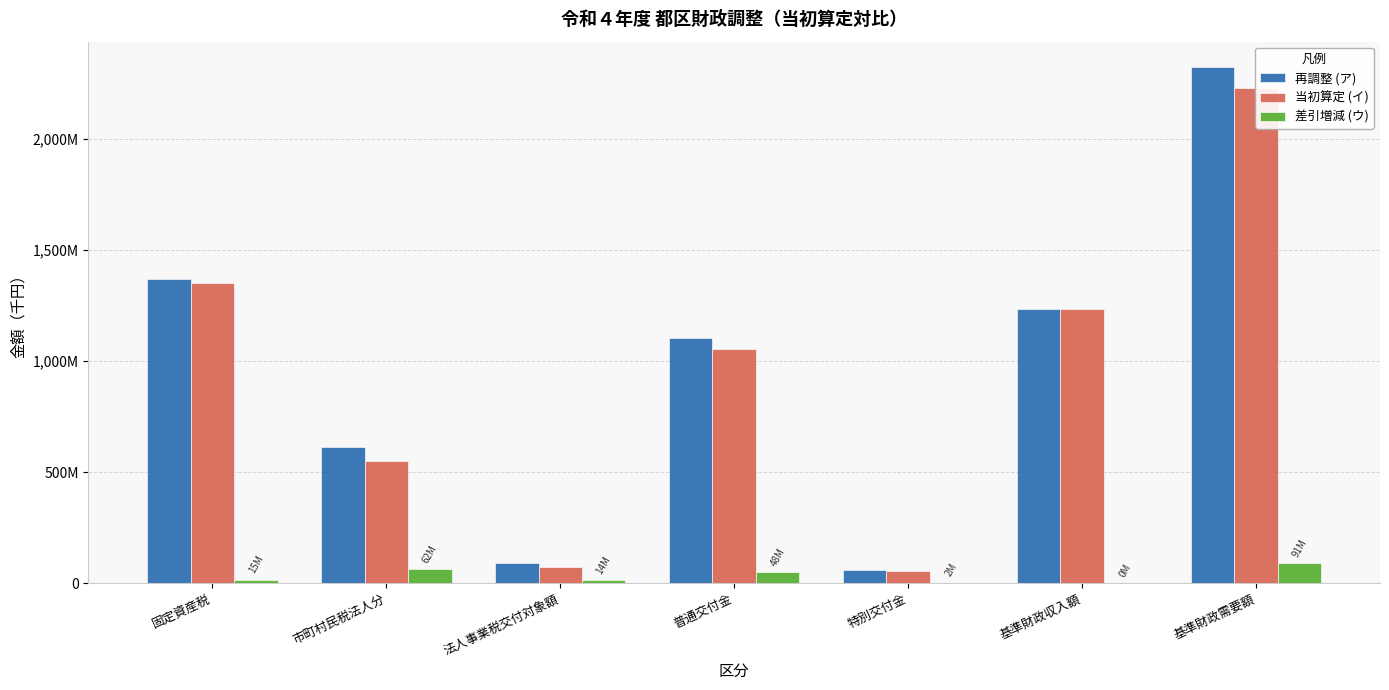

What is the value of the 当初算定 (イ) bar at the 3rd from the left?

74610240